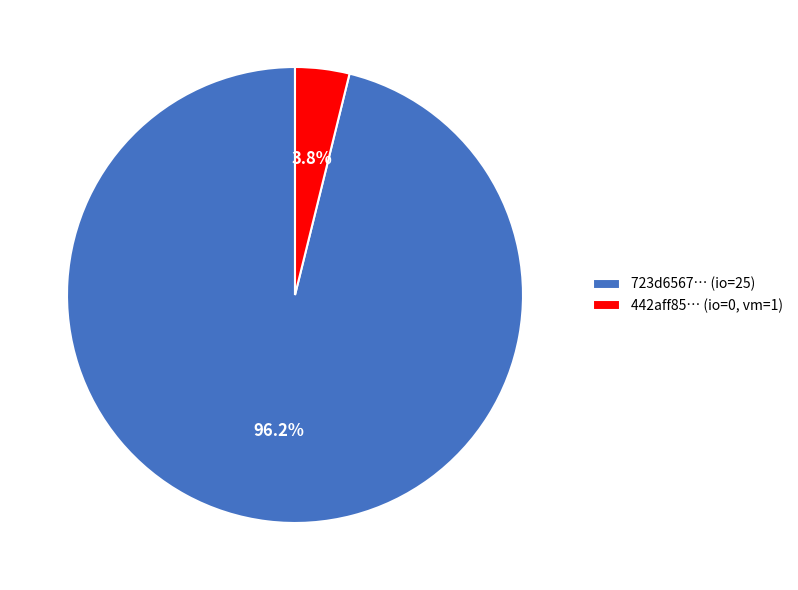

How many segments does this pie chart have?

2